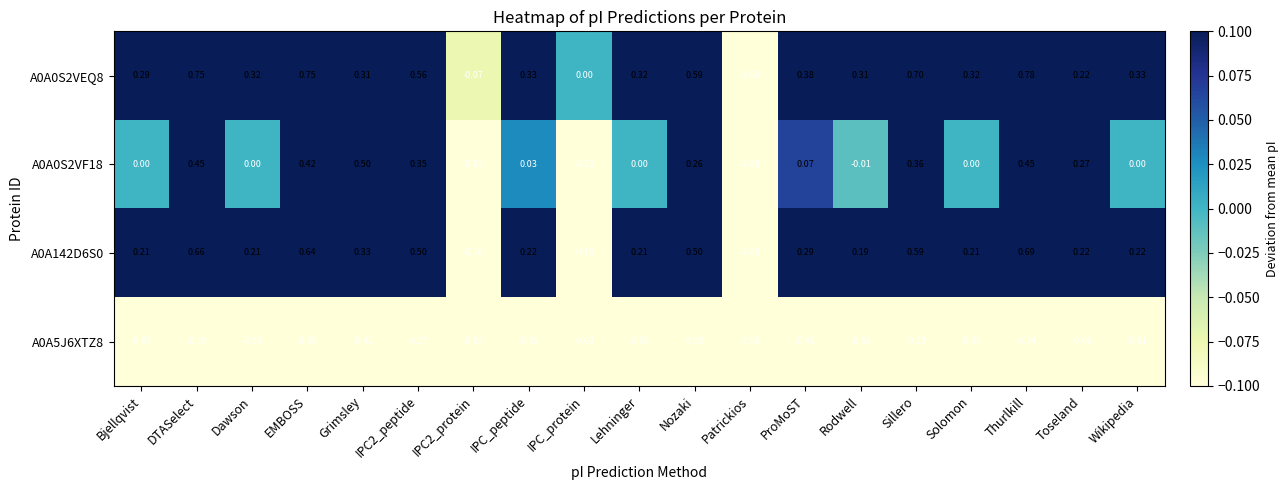

At which category is the sum across all series the highest?

DTASelect